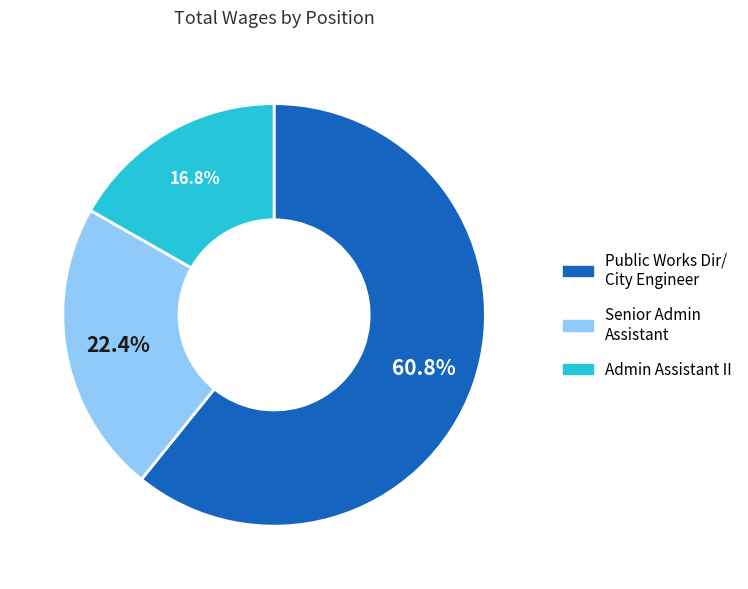

To the nearest percent, what is the average slice percentage?

33%